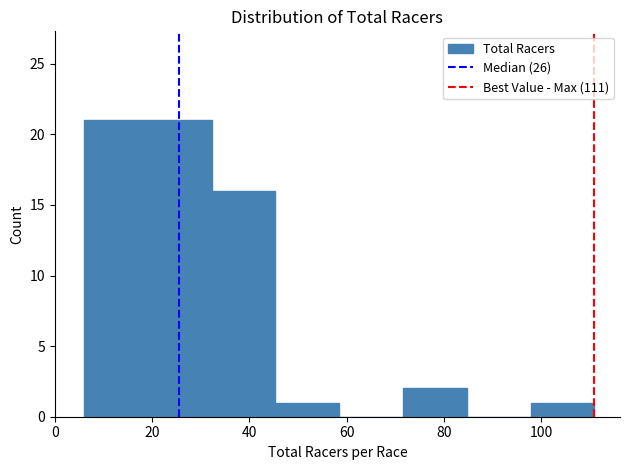

How tall is the bar that spans 32 to 46 on the x-axis? Neither the bar edges nor the heights are printed on the chart, so give them approximately, as read against the axes.

16